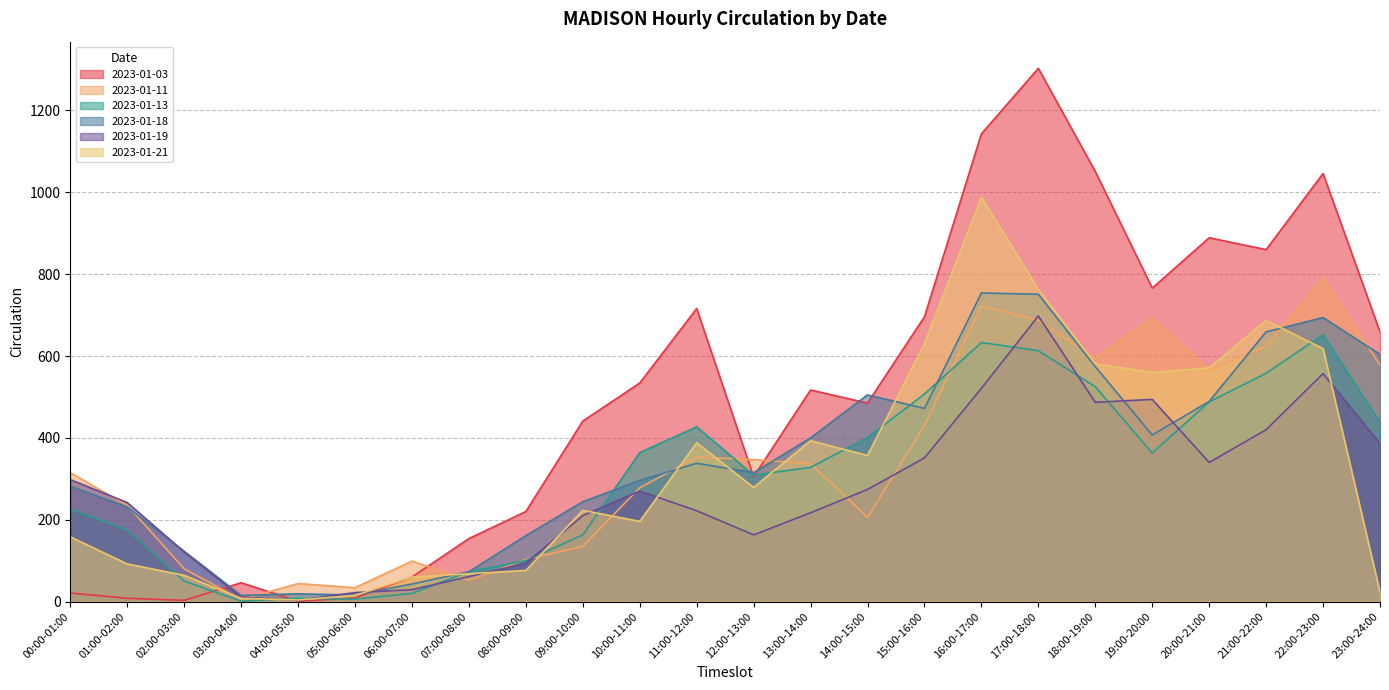

What is the label of the 13th point from the left?

12:00-13:00